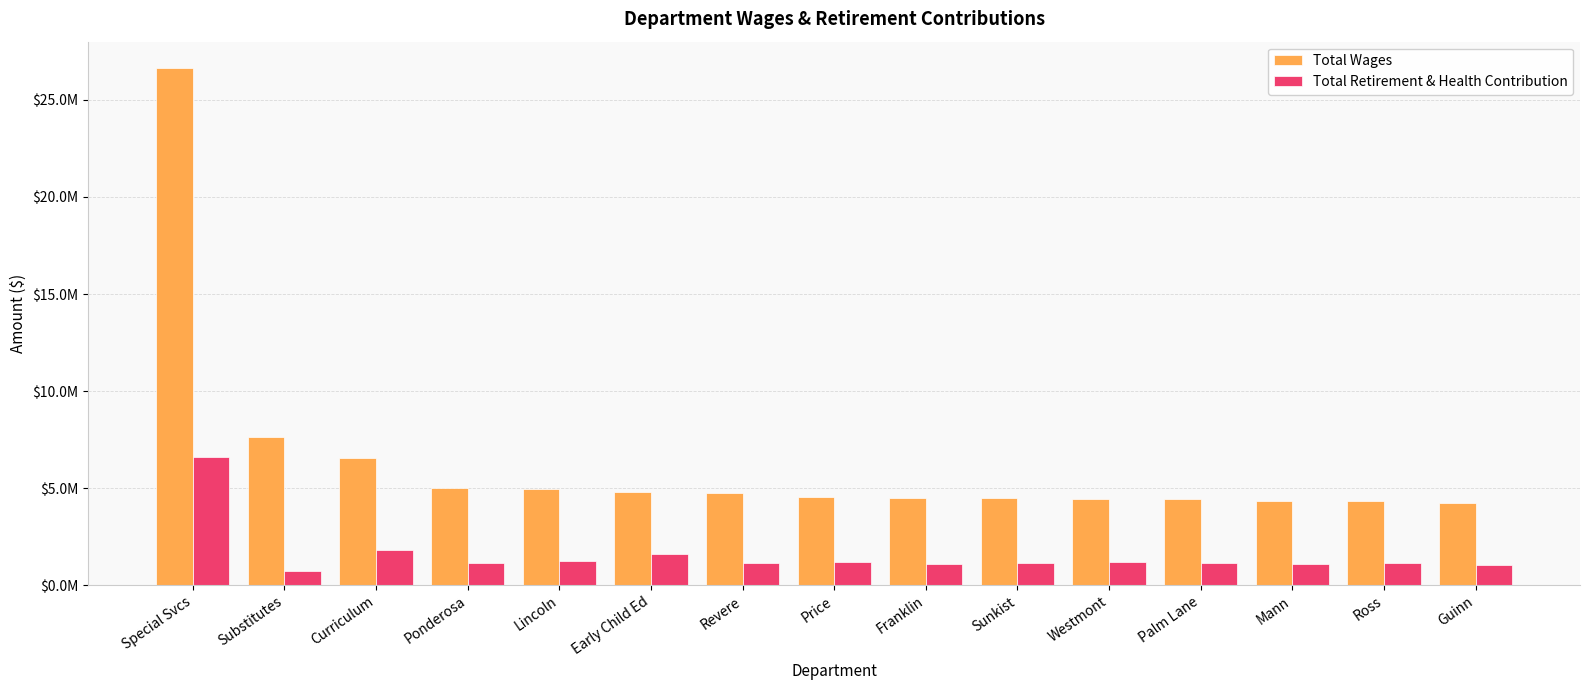

Are the bars horizontal?

No